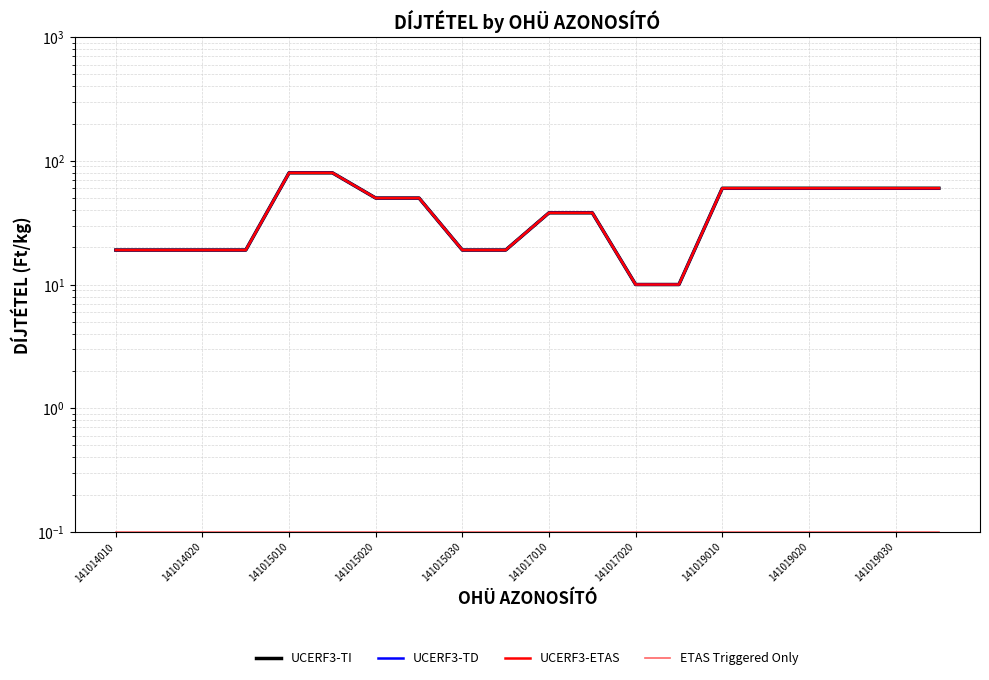

What is the difference between the maximum and second lowest values in the UCERF3-ETAS series?

70.0